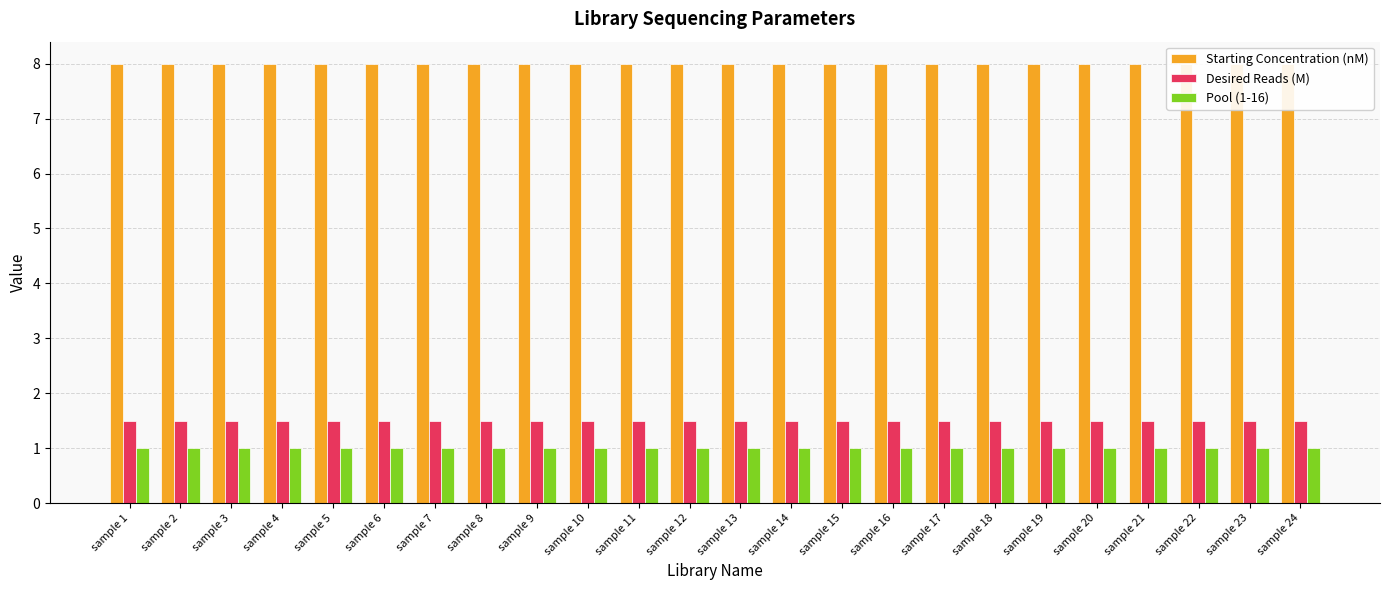

What is the total value across all series at sample 10?

10.5